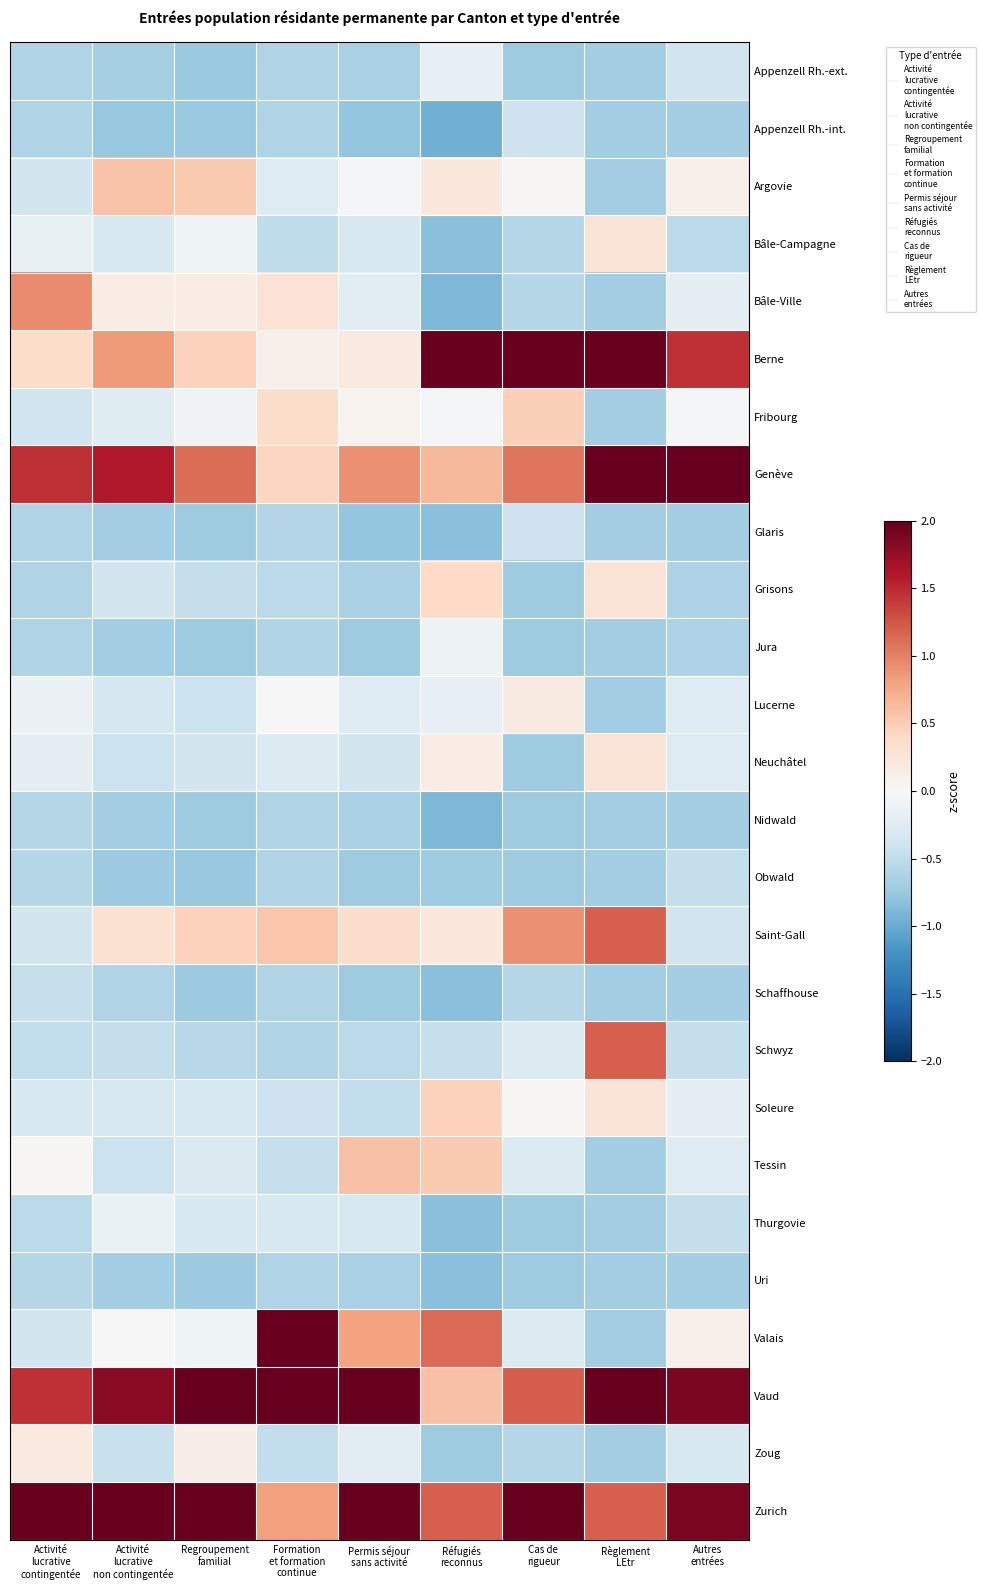

At which category is the sum across all series the highest?

Formation
et formation
continue